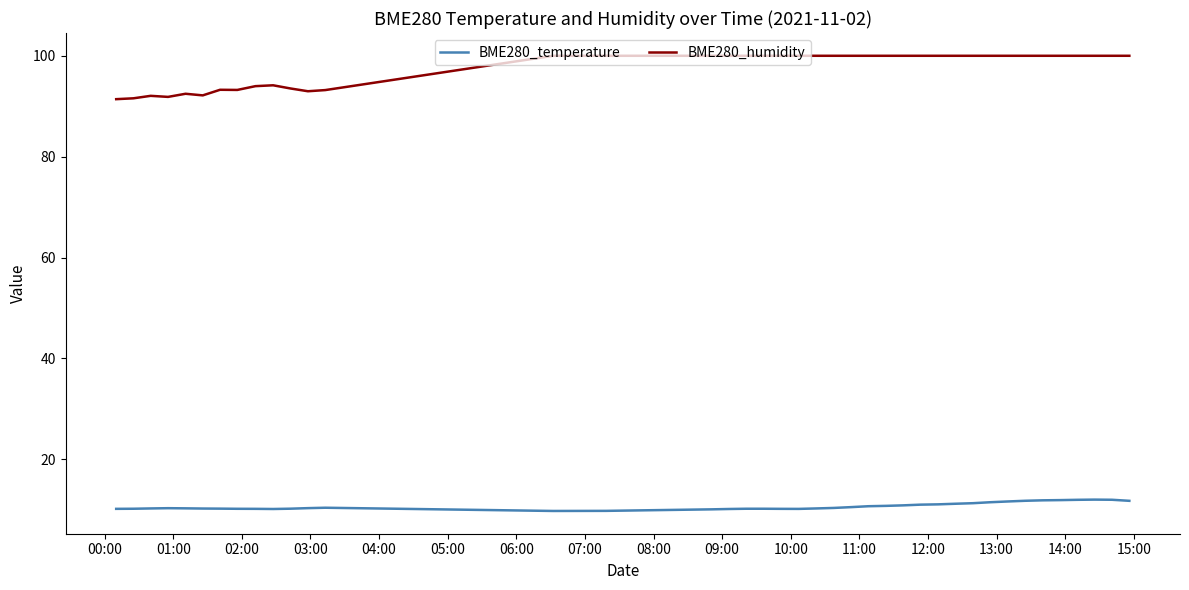

Does the chart have visible grid lines?

No